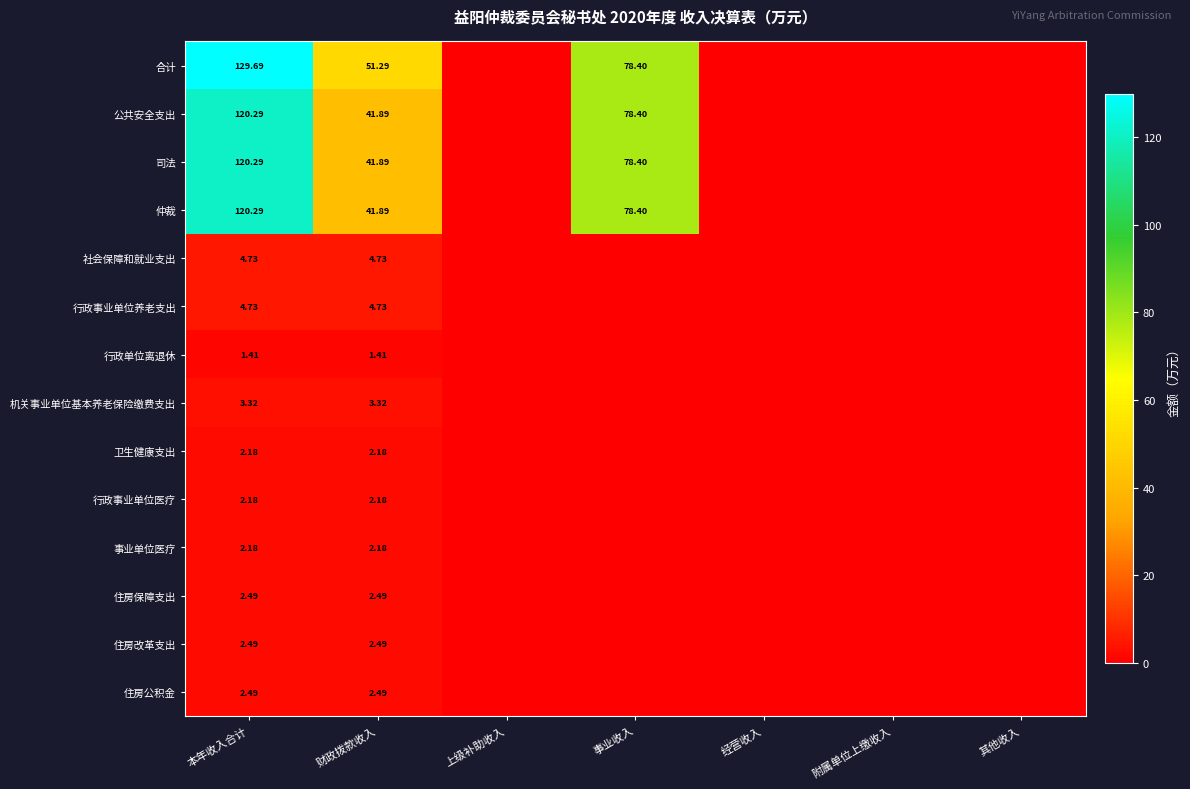

List the series in order of their peak value, lowest first.

行政单位离退休, 卫生健康支出, 行政事业单位医疗, 事业单位医疗, 住房保障支出, 住房改革支出, 住房公积金, 机关事业单位基本养老保险缴费支出, 社会保障和就业支出, 行政事业单位养老支出, 公共安全支出, 司法, 仲裁, 合计